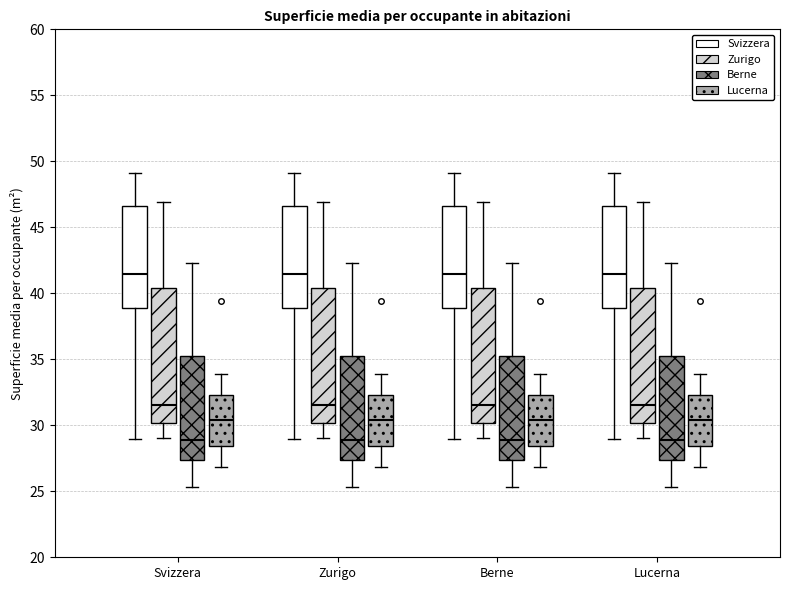

Reading left to right, transcribe this box plot: for each box, give where its median line is, the range the box spans, and where its two whiskers end, as read against the y-axis. The values are not printed on the chart, so give them approximately, as read against the axis.

Svizzera (Svizzera): median 41.5, box 39.0 to 46.5, whiskers 29.0 to 49.0
Svizzera (Zurigo): median 31.5, box 30.0 to 40.5, whiskers 29.0 to 47.0
Svizzera (Berne): median 29.0, box 27.5 to 35.5, whiskers 25.5 to 42.5
Svizzera (Lucerna): median 30.5, box 28.5 to 32.5, whiskers 27.0 to 34.0
Zurigo (Svizzera): median 41.5, box 39.0 to 46.5, whiskers 29.0 to 49.0
Zurigo (Zurigo): median 31.5, box 30.0 to 40.5, whiskers 29.0 to 47.0
Zurigo (Berne): median 29.0, box 27.5 to 35.5, whiskers 25.5 to 42.5
Zurigo (Lucerna): median 30.5, box 28.5 to 32.5, whiskers 27.0 to 34.0
Berne (Svizzera): median 41.5, box 39.0 to 46.5, whiskers 29.0 to 49.0
Berne (Zurigo): median 31.5, box 30.0 to 40.5, whiskers 29.0 to 47.0
Berne (Berne): median 29.0, box 27.5 to 35.5, whiskers 25.5 to 42.5
Berne (Lucerna): median 30.5, box 28.5 to 32.5, whiskers 27.0 to 34.0
Lucerna (Svizzera): median 41.5, box 39.0 to 46.5, whiskers 29.0 to 49.0
Lucerna (Zurigo): median 31.5, box 30.0 to 40.5, whiskers 29.0 to 47.0
Lucerna (Berne): median 29.0, box 27.5 to 35.5, whiskers 25.5 to 42.5
Lucerna (Lucerna): median 30.5, box 28.5 to 32.5, whiskers 27.0 to 34.0